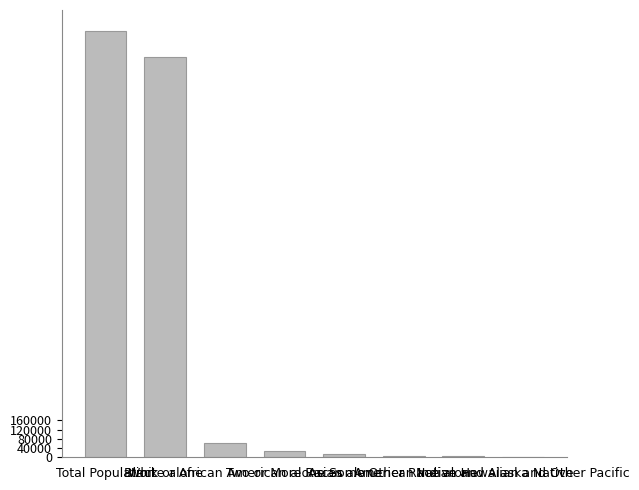

What is the maximum value shown in the chart?

1852994